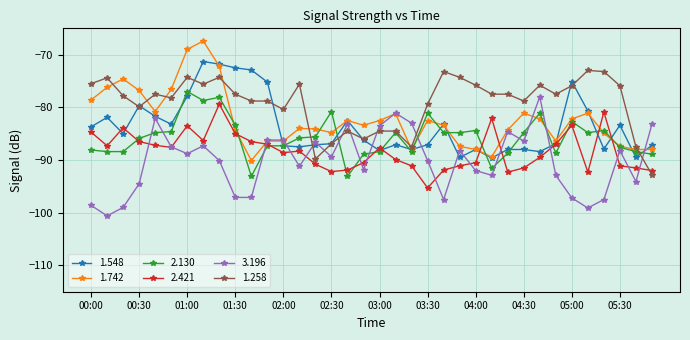

What is the value of the 1.742 point at the 6th from the left?

-76.6